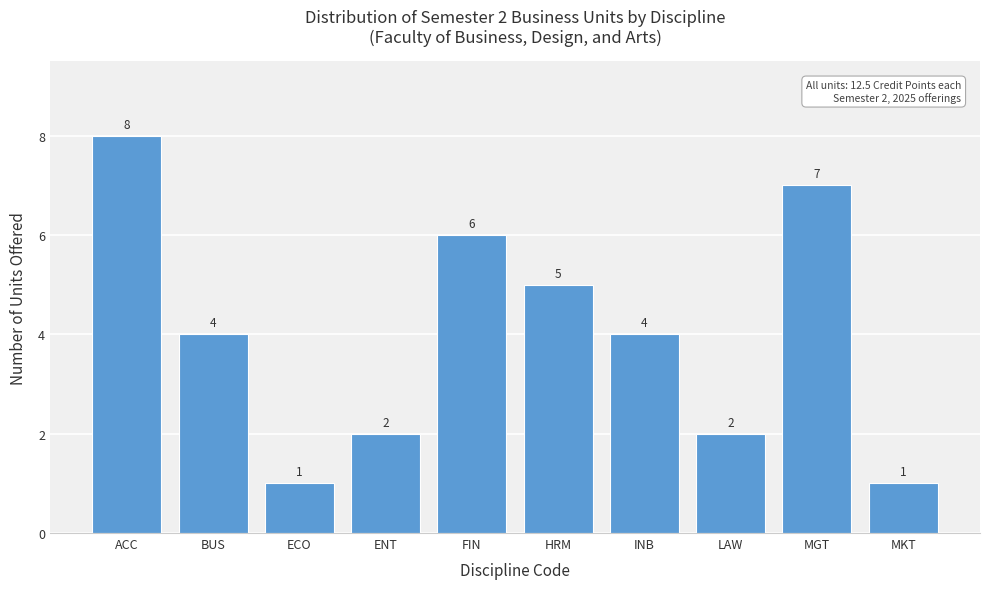

Reading left to right, list all the values displayed in this chart.

ACC=8	BUS=4	ECO=1	ENT=2	FIN=6	HRM=5	INB=4	LAW=2	MGT=7	MKT=1